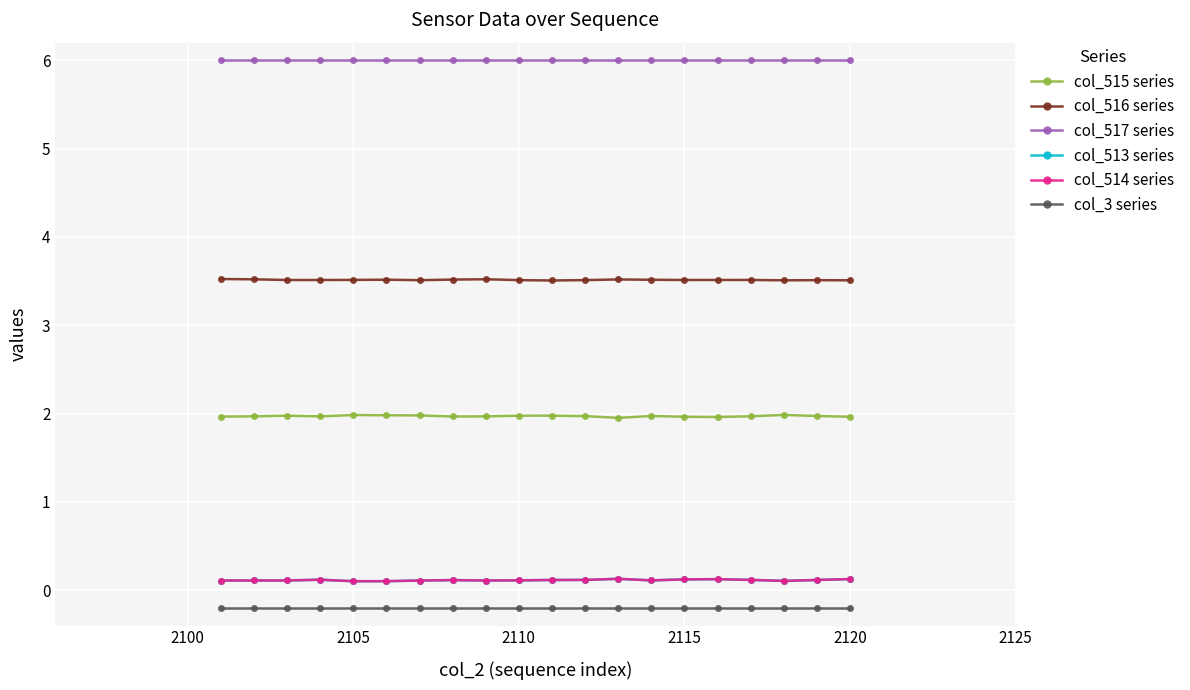

What is the value of the col_513 series point at the 7th from the left?

0.1